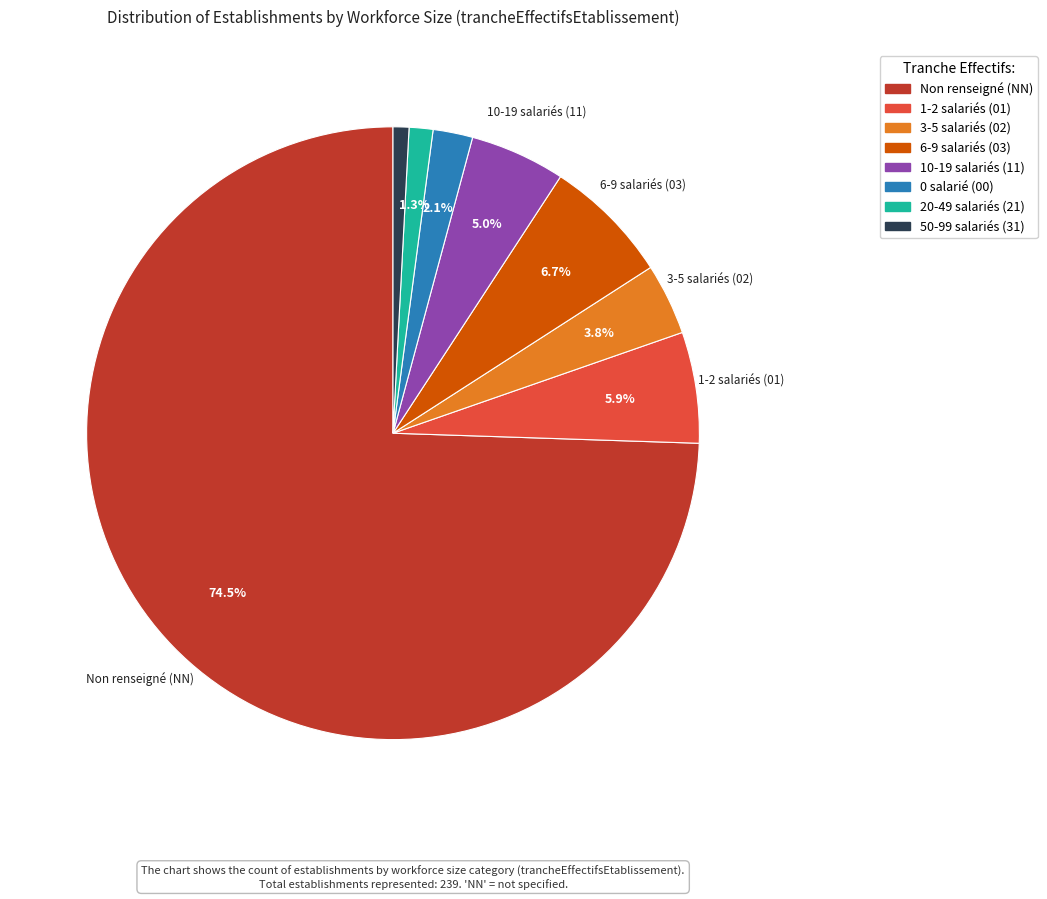

Does any single category account for the majority?

Yes